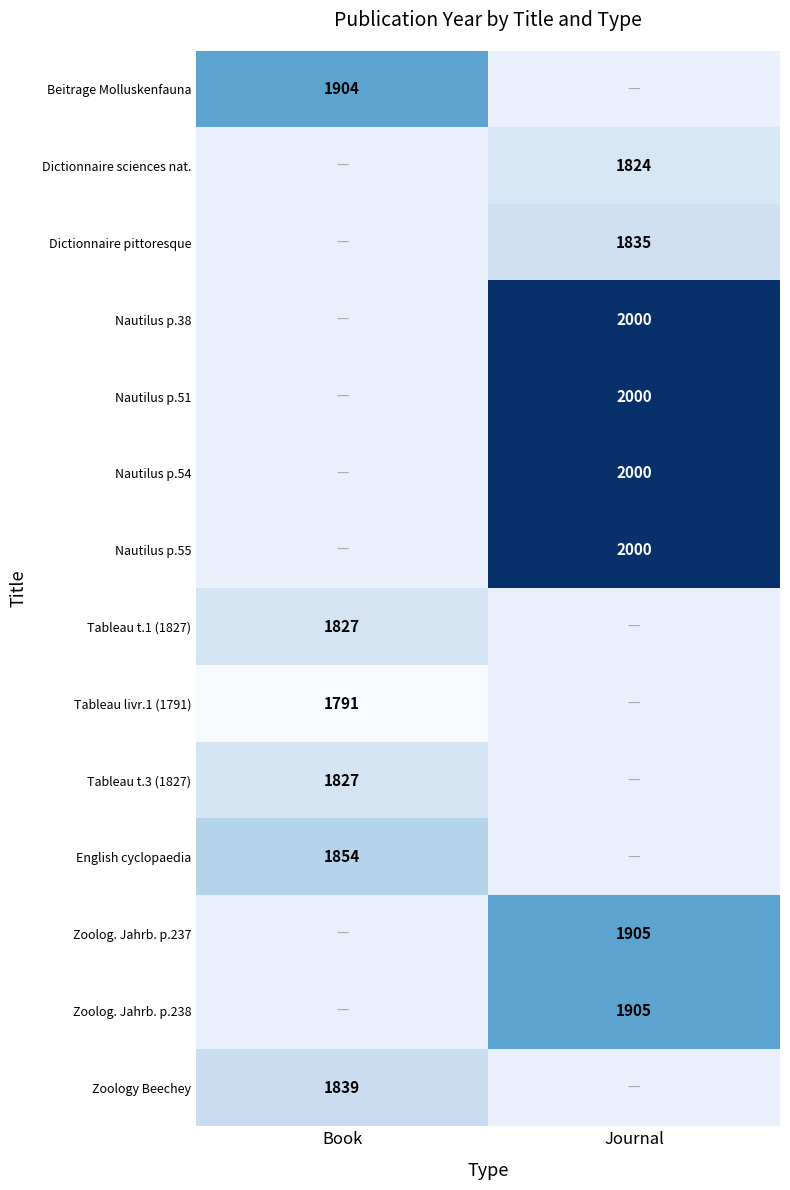

True or false: English cyclopaedia has a value of 2439 at Book.

False